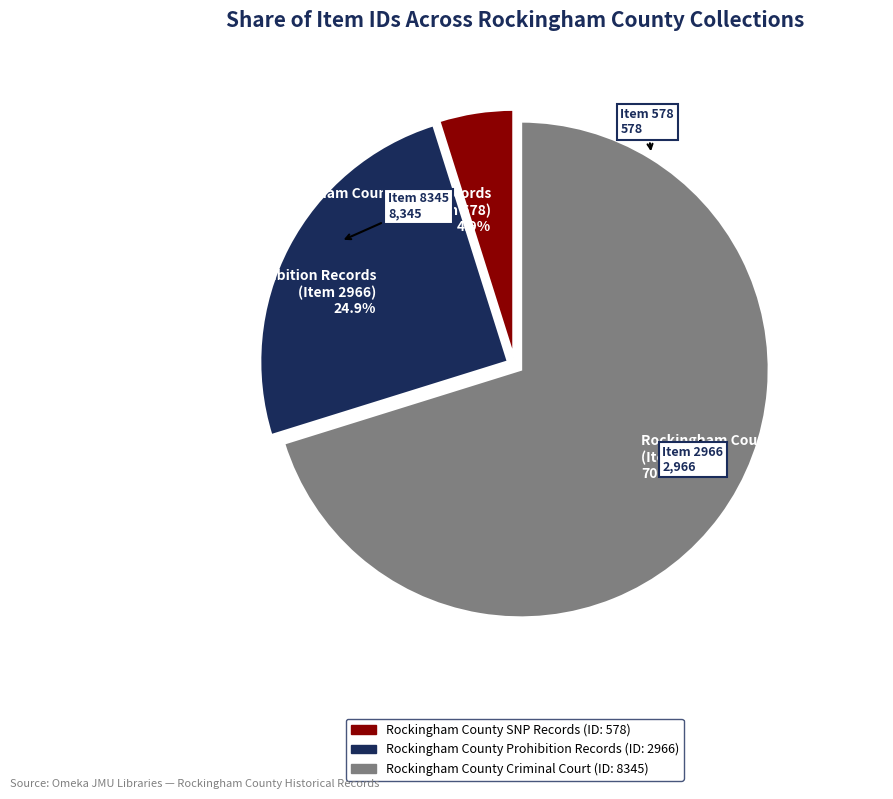

What is the total percentage of Rockingham County SNP Records (Item 578) 4.9% and Rockingham County Criminal Court (Item 8345) 70.2%?

75.1%